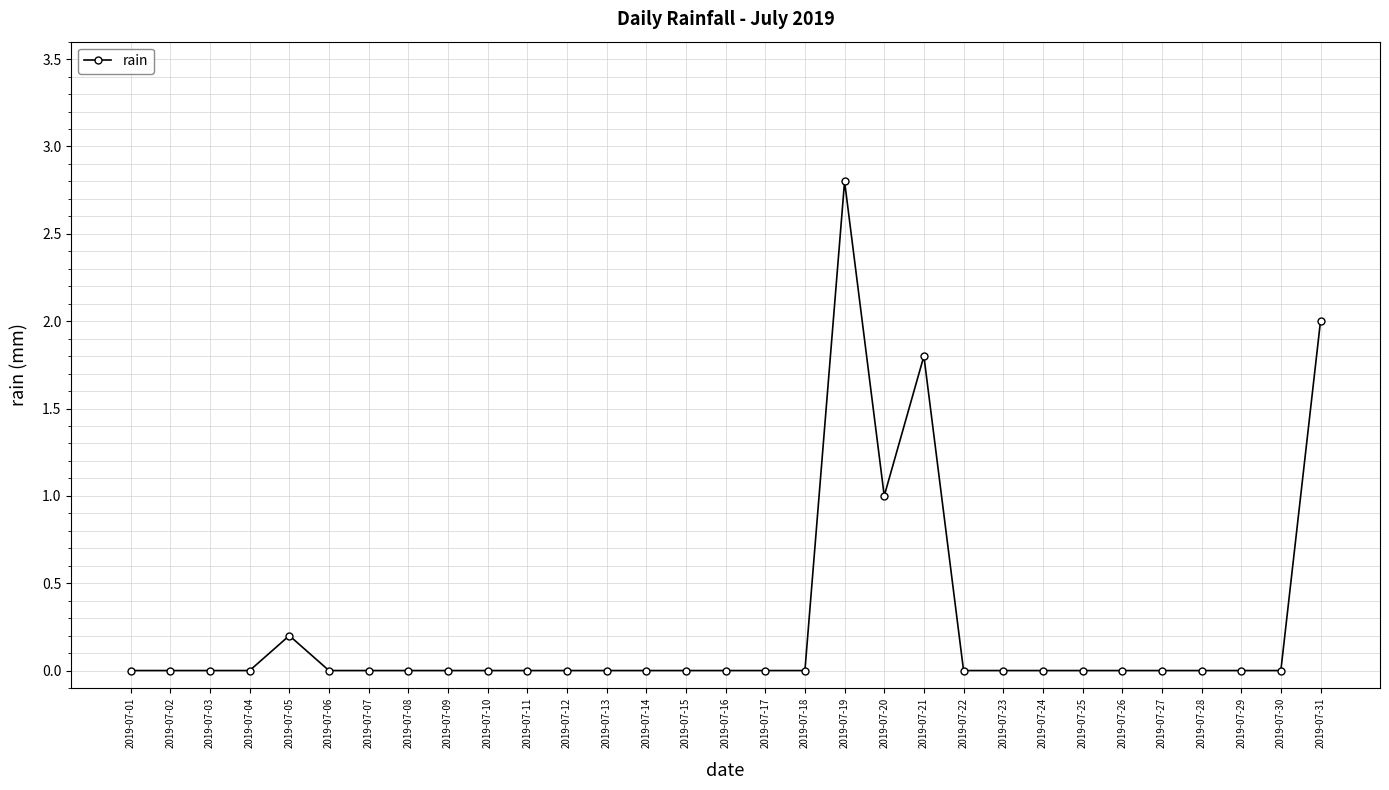

What is the difference between the second highest and second lowest values?

2.0